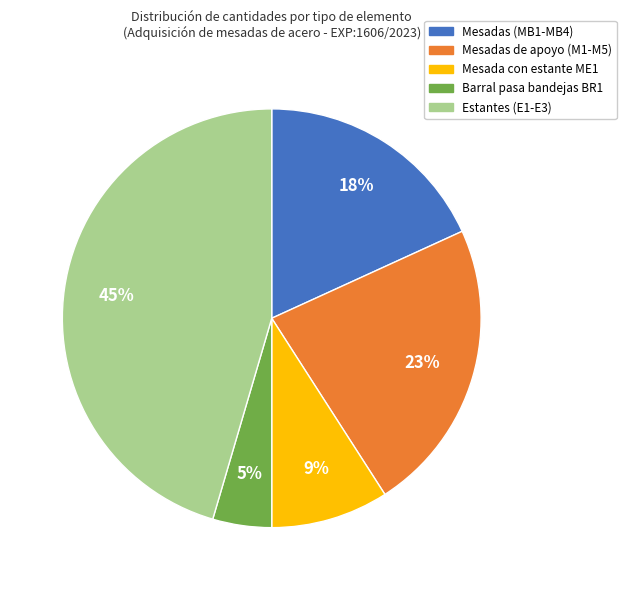

To the nearest percent, what is the average slice percentage?

20%